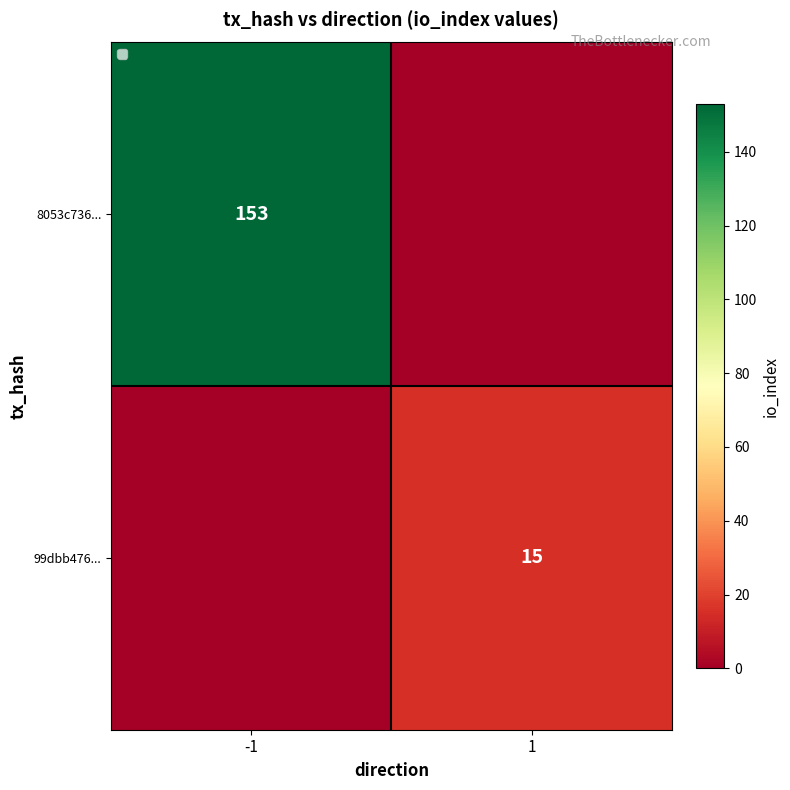

Between -1 and 1, which is larger?

-1